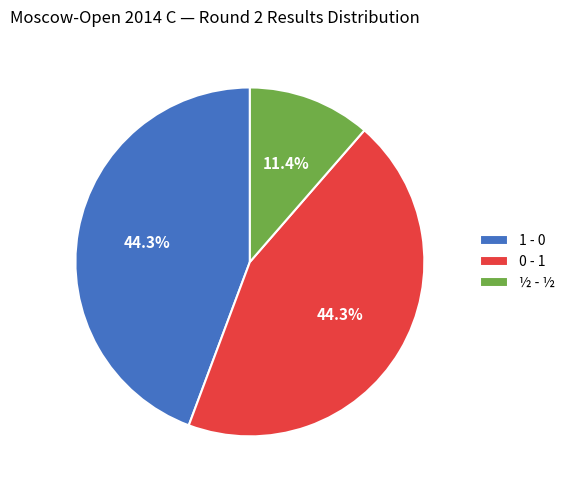

True or false: 1 - 0 accounts for 44% of the total.

True